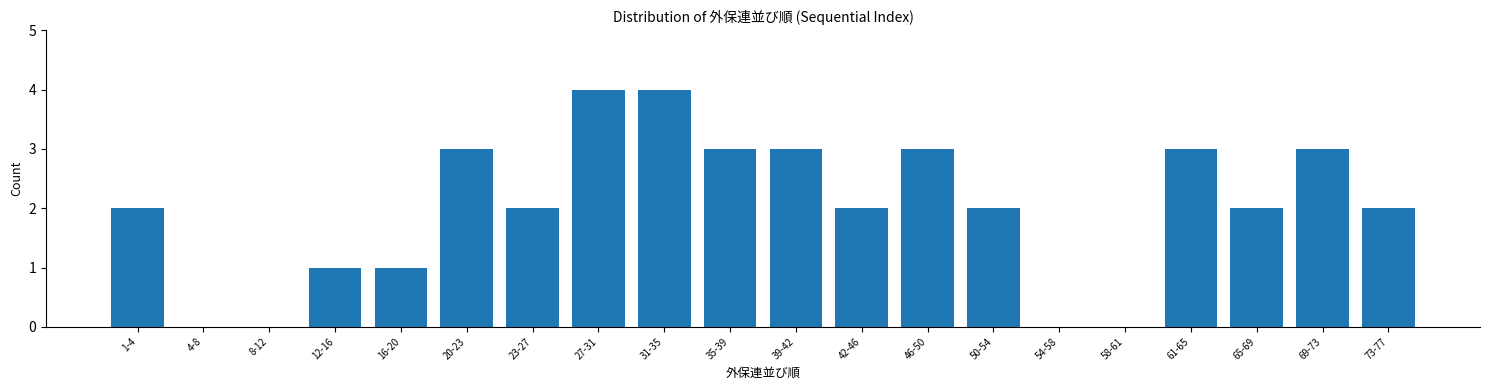

Reading right to left, what are all the values shown in this chart?

73-77=2	69-73=3	65-69=2	61-65=3	58-61=0	54-58=0	50-54=2	46-50=3	42-46=2	39-42=3	35-39=3	31-35=4	27-31=4	23-27=2	20-23=3	16-20=1	12-16=1	8-12=0	4-8=0	1-4=2